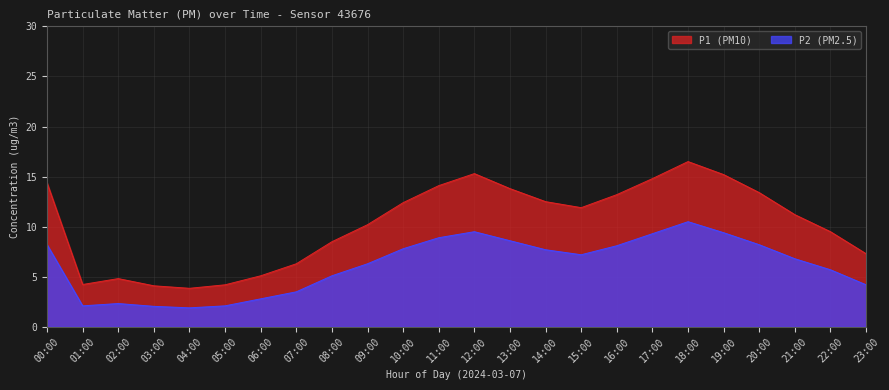

What is the difference between the maximum and minimum values in the P2 series?

8.6